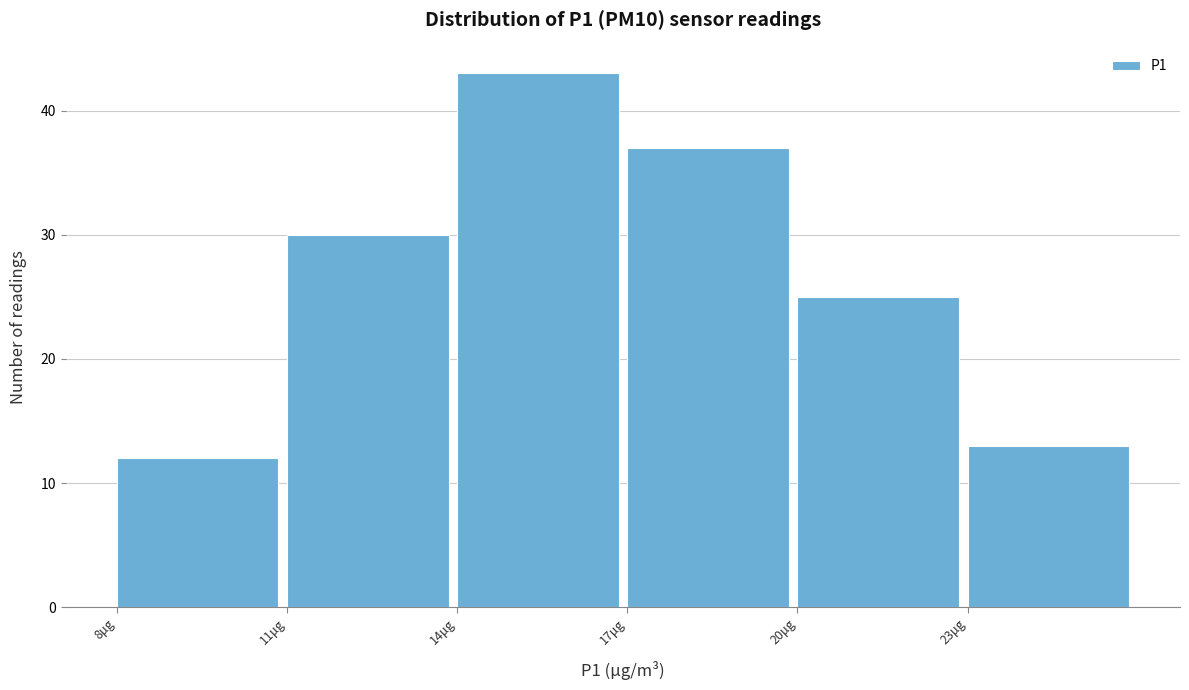

Reading right to left, transcribe all the data shown in this chart.

13	25	37	43	30	12